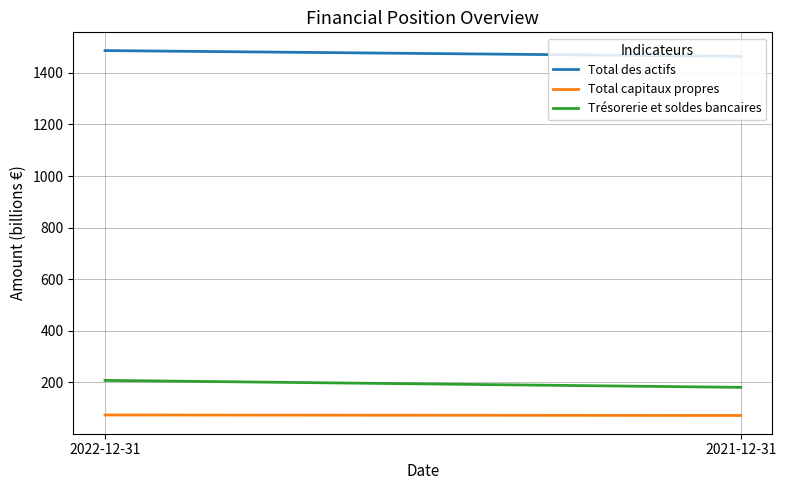

The value of Total des actifs at 2021-12-31 is 1464.4. True or false?

True